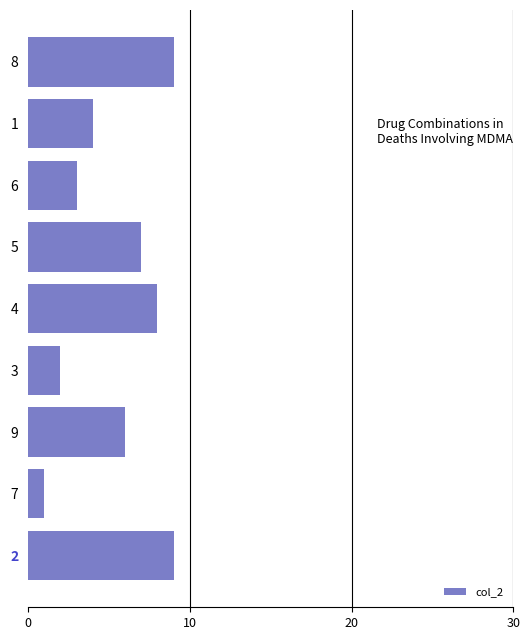

How many categories are shown in the chart?

9